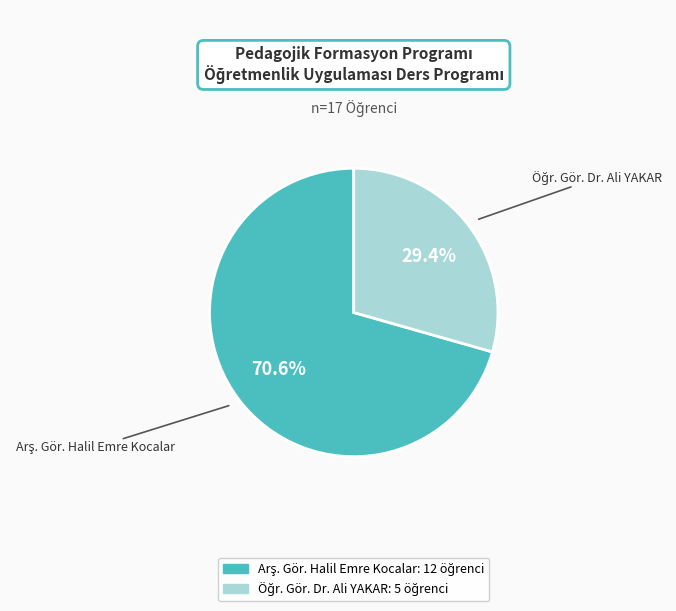

Which slice represents more than half of the pie?

Arş. Gör. Halil Emre Kocalar